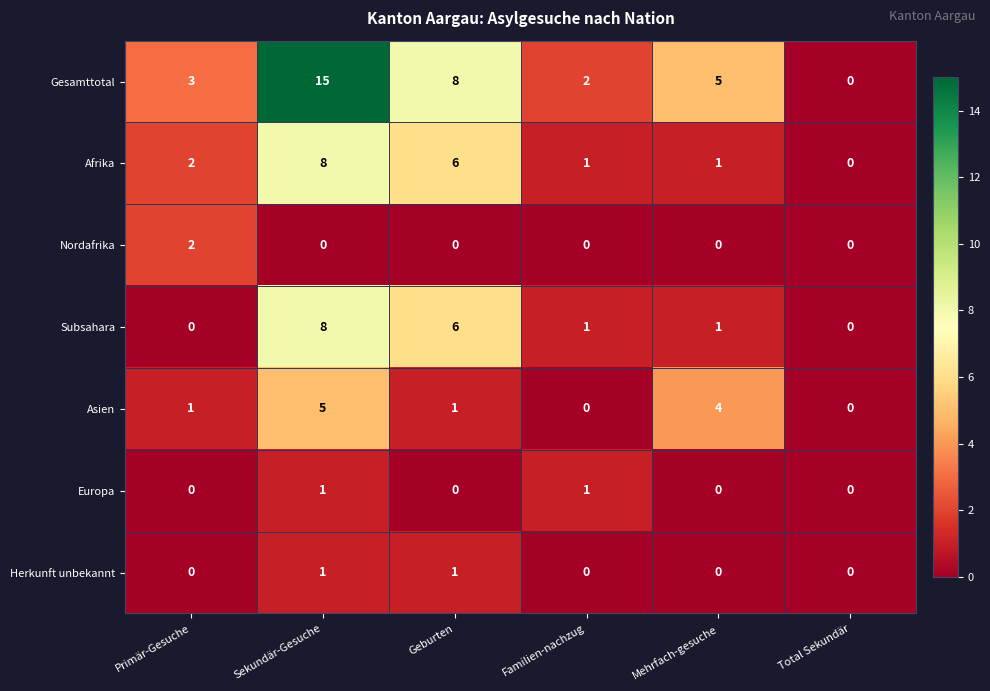

At which category is the sum across all series the highest?

Sekundär-Gesuche